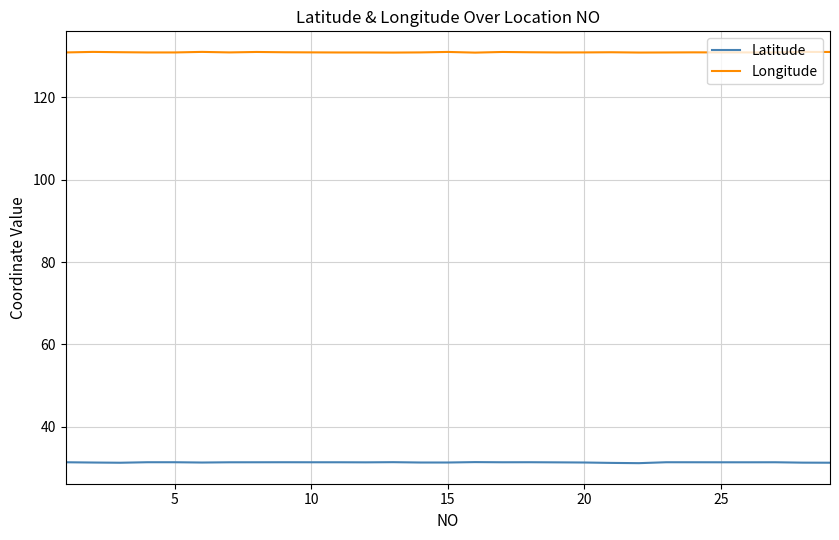

What is the minimum value shown in the chart?

31.1